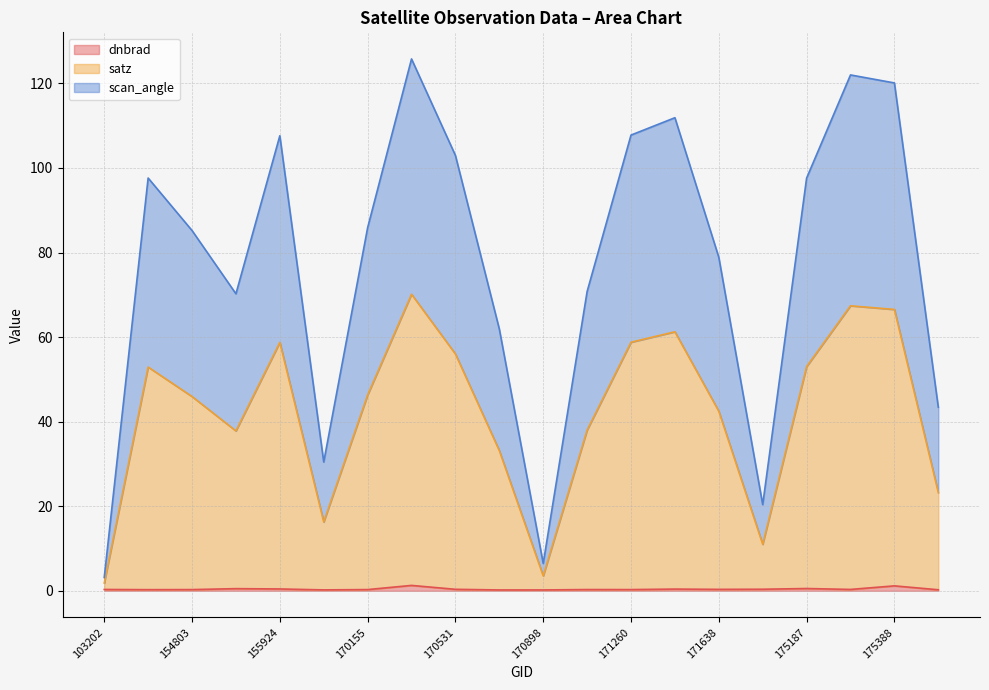

What is the difference between the highest and lowest values at 175772?

43.2